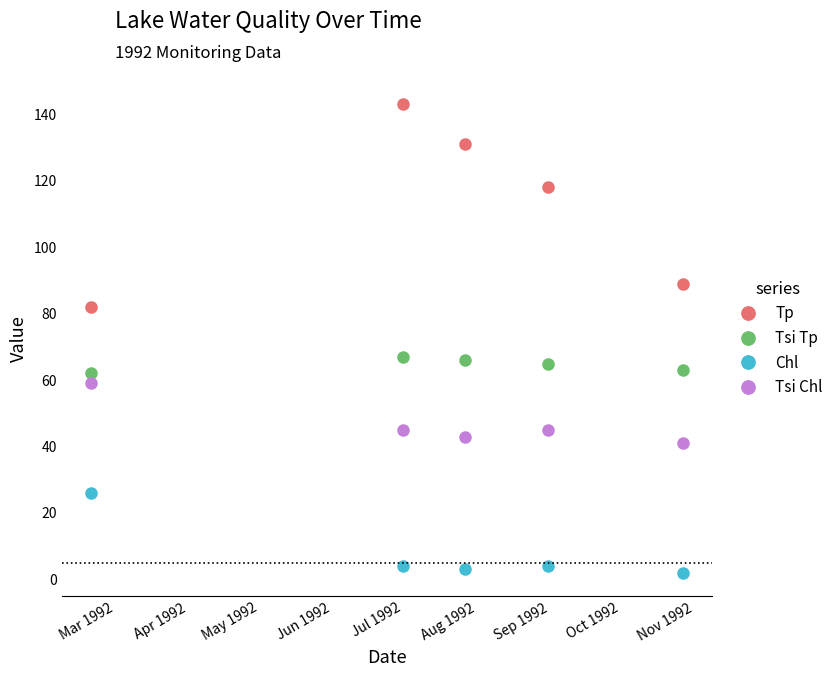

What is the maximum value for Tp?

143